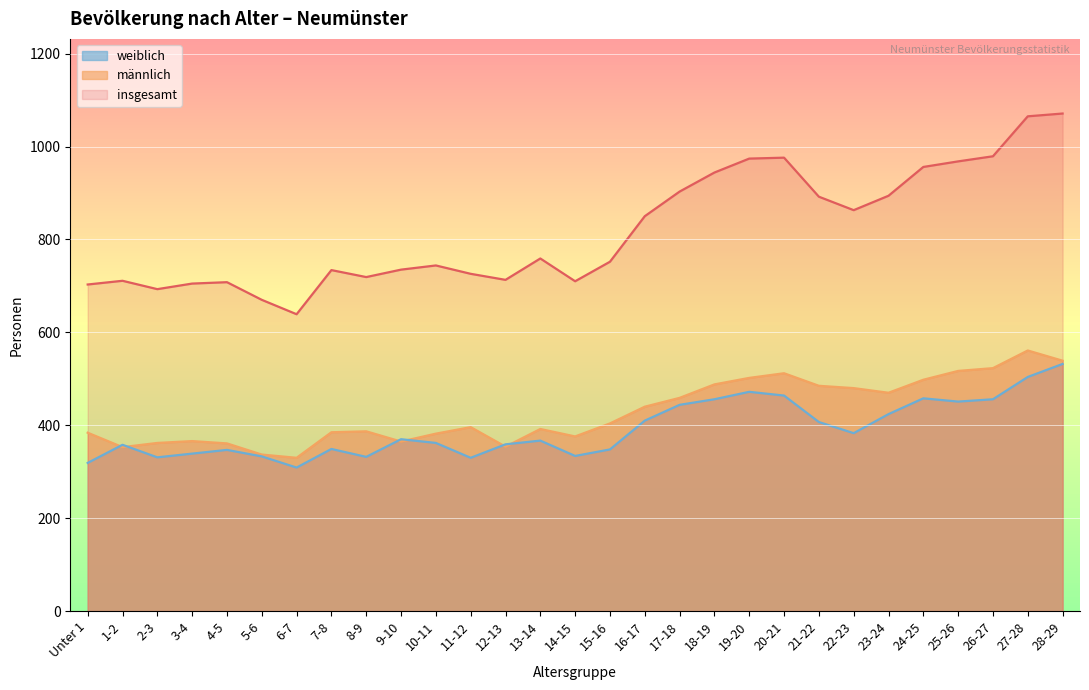

What are all the series names shown in the legend?

weiblich, männlich, insgesamt